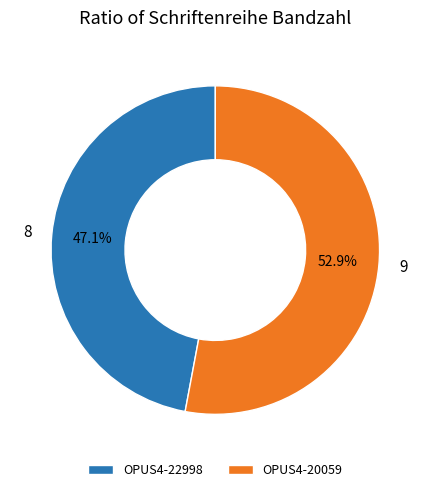

To the nearest percent, what is the difference between the largest and smallest slice percentages?

6%